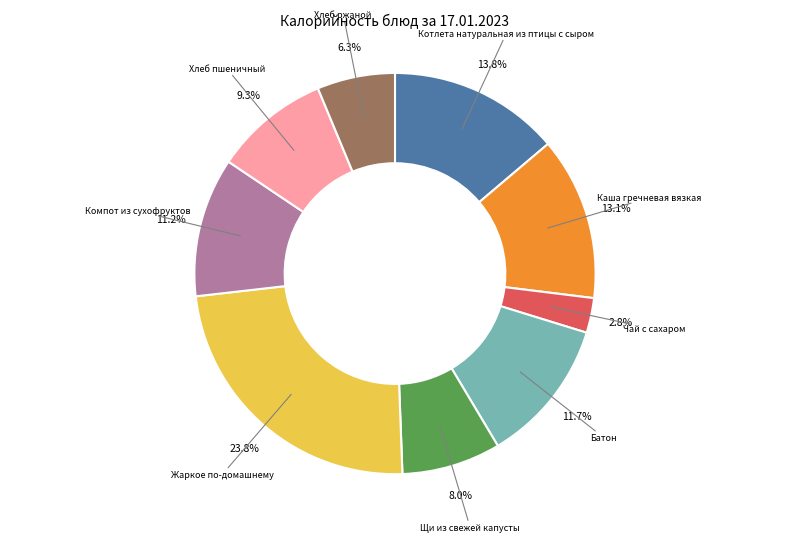

How many slices are in this pie chart?

9